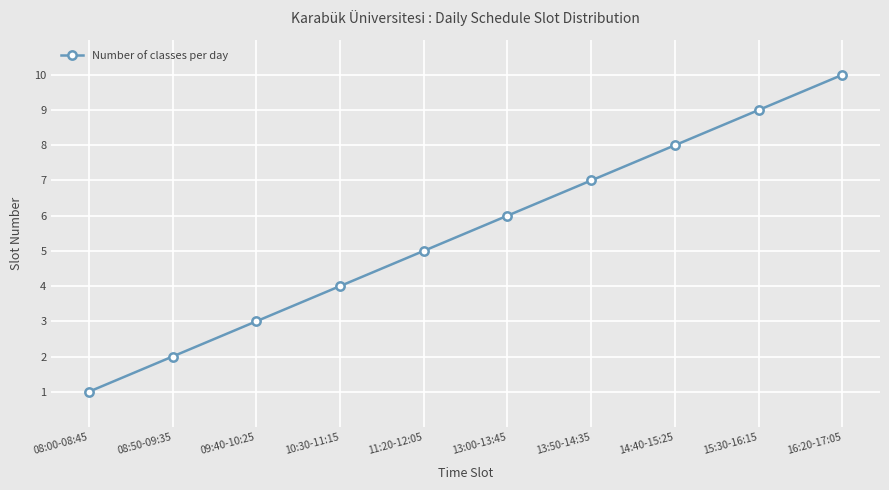

Is this an area chart (filled region under the line)?

No